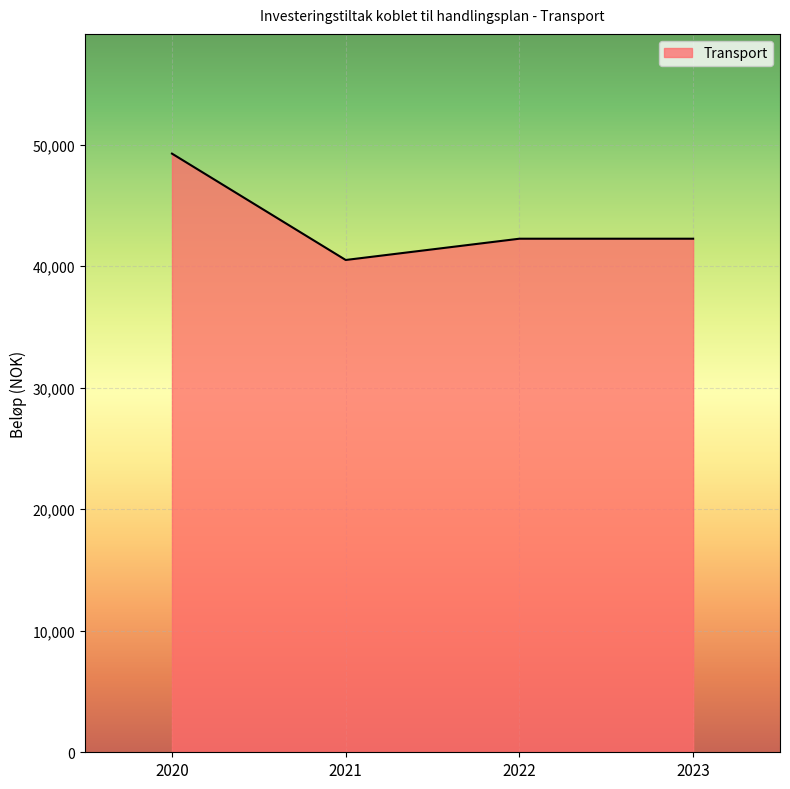

Which category has the lowest value across all series?

2021